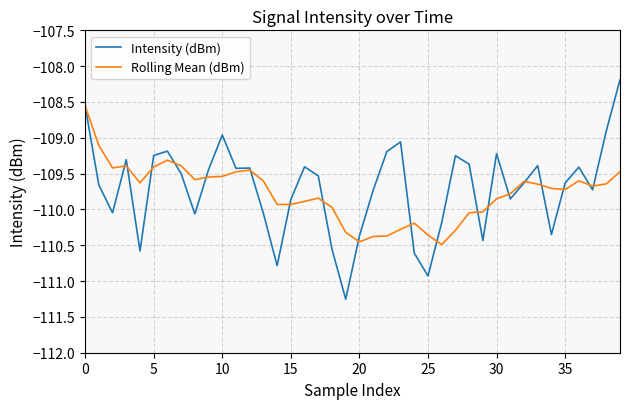

List the series in order of their peak value, highest first.

Intensity (dBm), Rolling Mean (dBm)